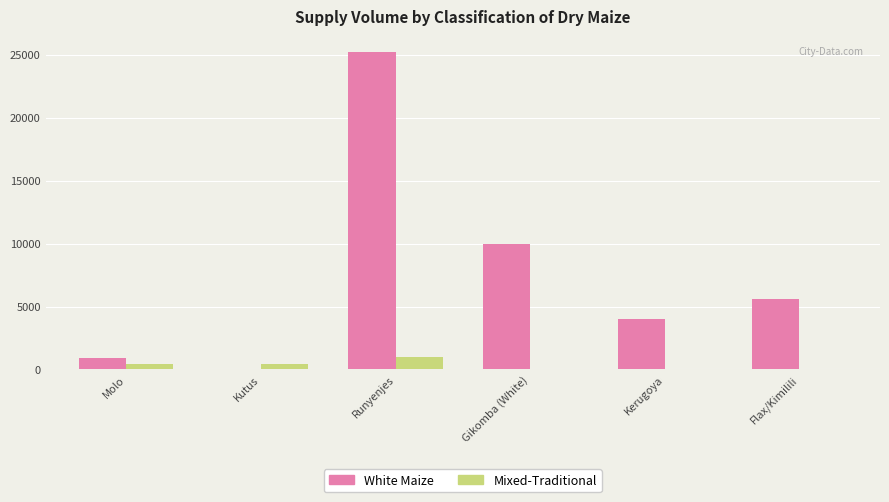

The value of White Maize at Runyenjes is 25200. True or false?

True